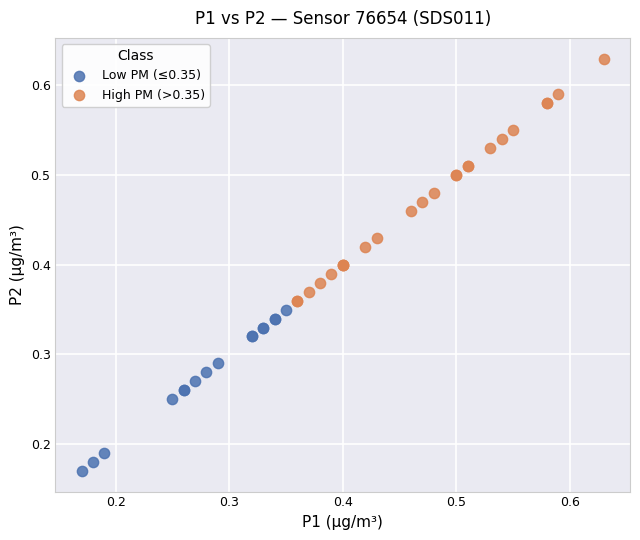

Which series has the widest spread of Y values?

High PM (>0.35)